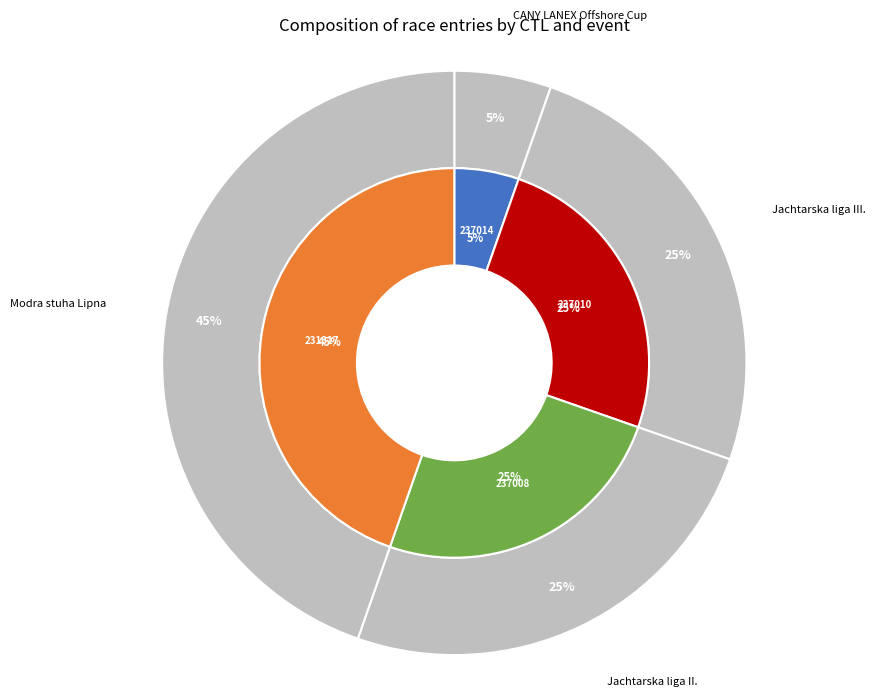

Approximately how many times larger is the value at 237010 compared to 237008?

1.0